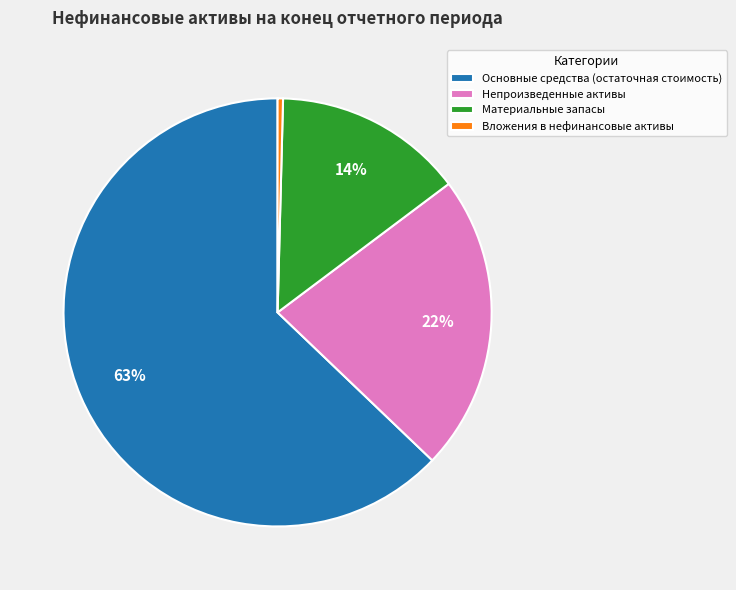

How many slices are in this pie chart?

4